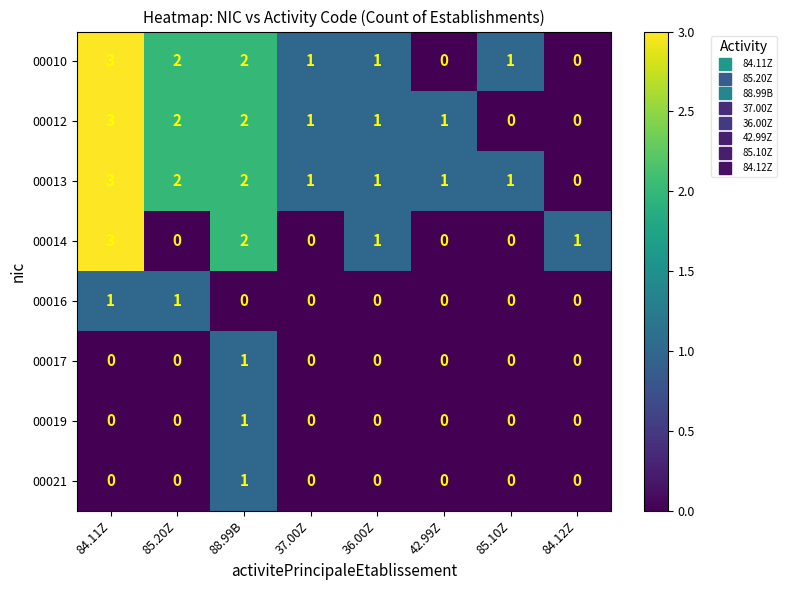

What is the difference between the maximum and second lowest values in the 00010 series?

3